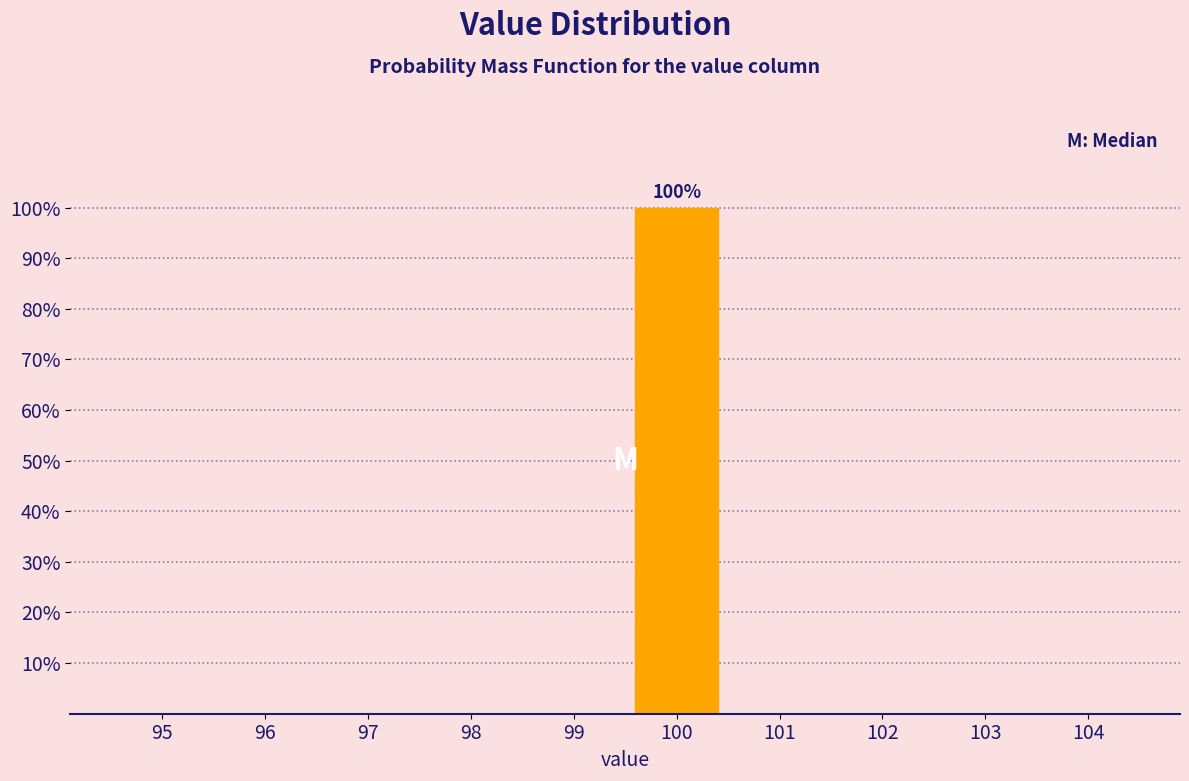

Reading left to right, extract all data points from this chart.

95=0	96=0	97=0	98=0	99=0	100=100	101=0	102=0	103=0	104=0